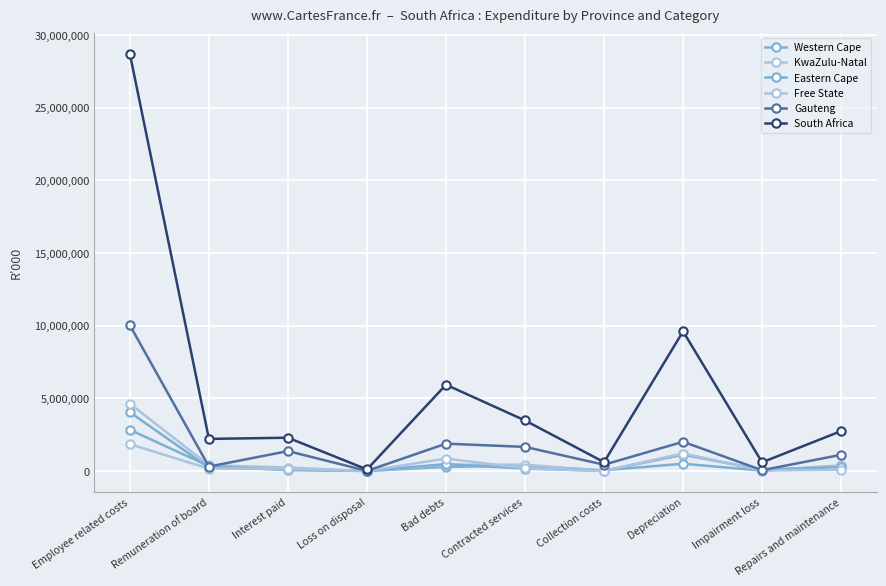

Which series ends up on top after the final intersection of Eastern Cape and Free State?

Eastern Cape